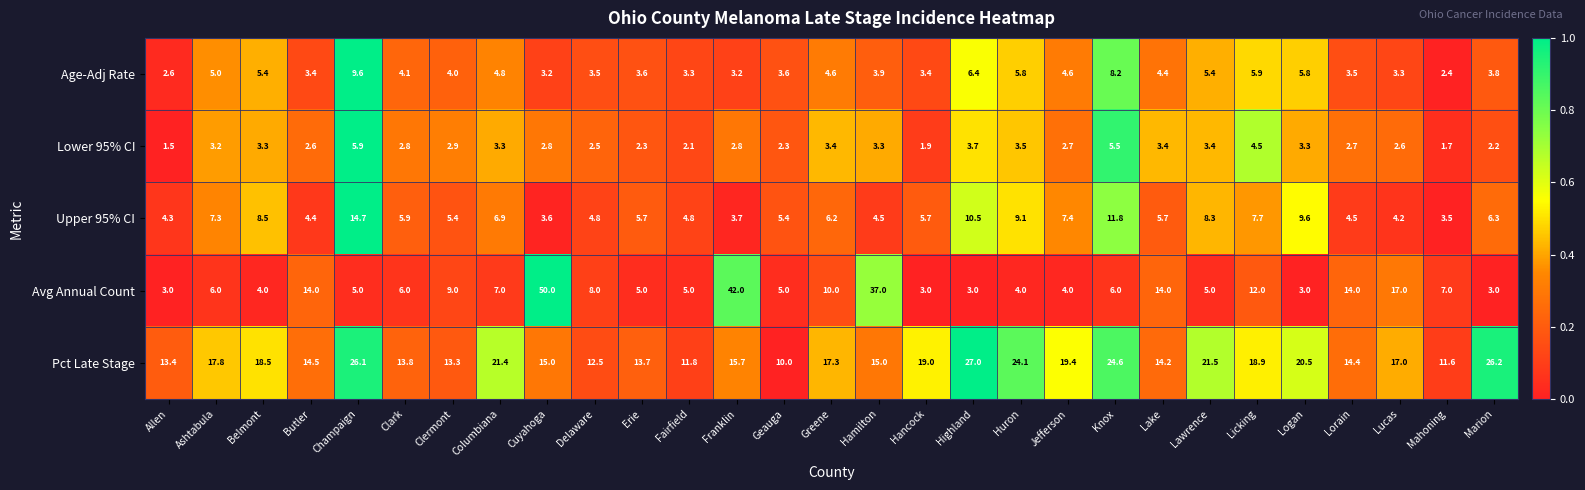

Rank the series at Champaign from lowest to highest value.

Avg Annual Count, Lower 95% CI, Age-Adj Rate, Upper 95% CI, Pct Late Stage